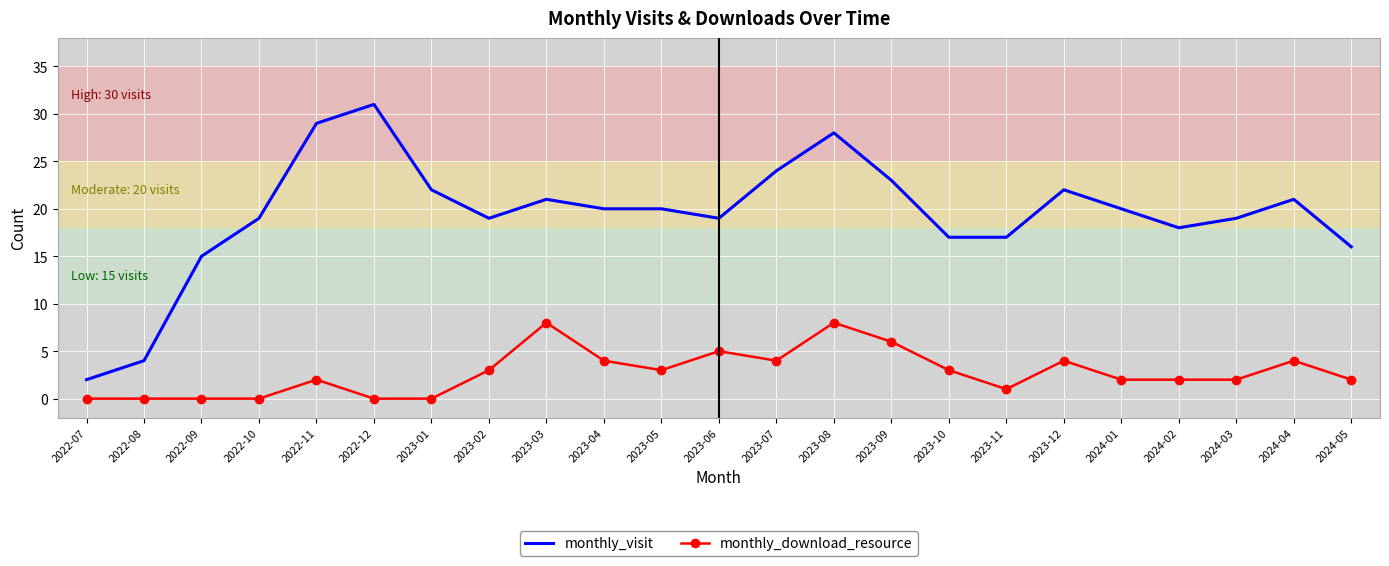

The monthly_download_resource series shows 10 at 2023-09. True or false?

False